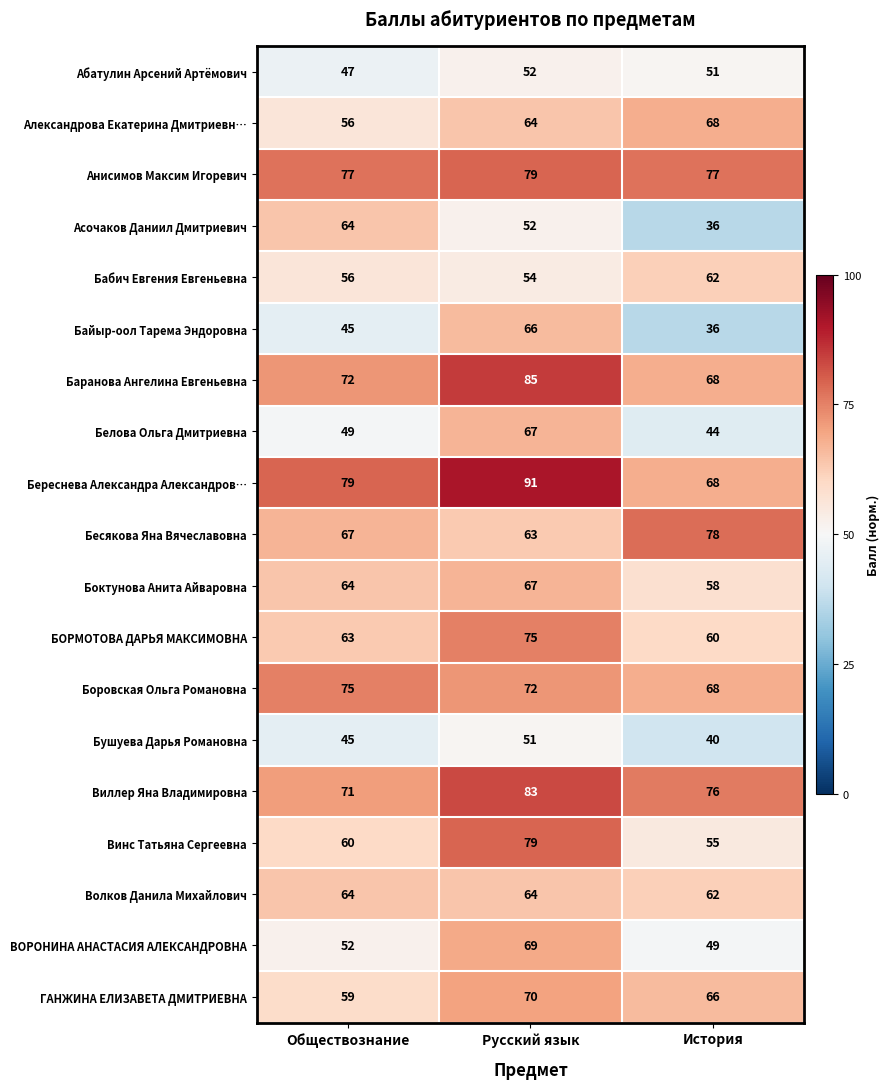

Where is Бушуева Дарья Романовна nearest to the value 45?

Обществознание